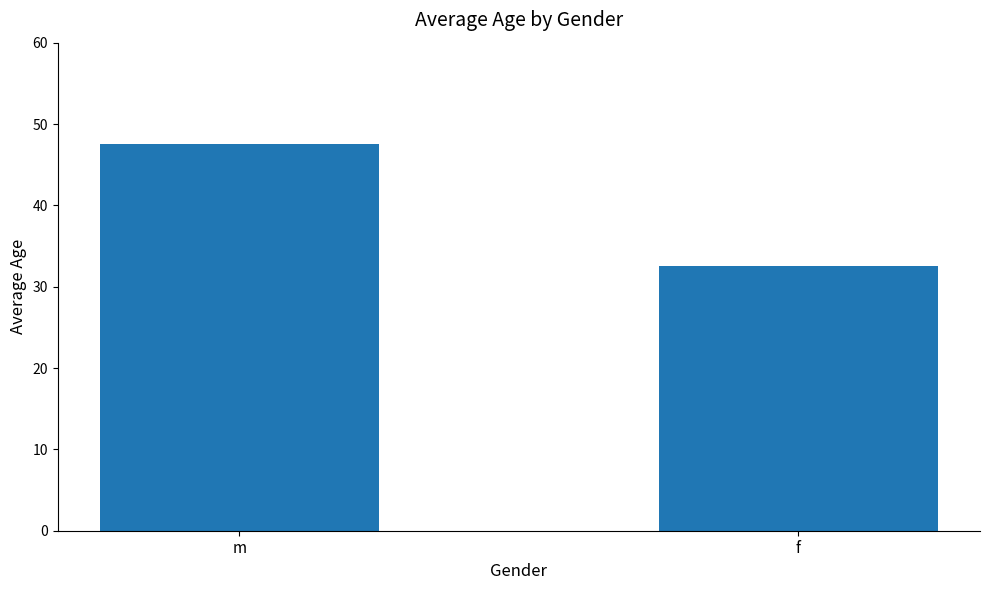

Which category has the lowest value across all series?

f